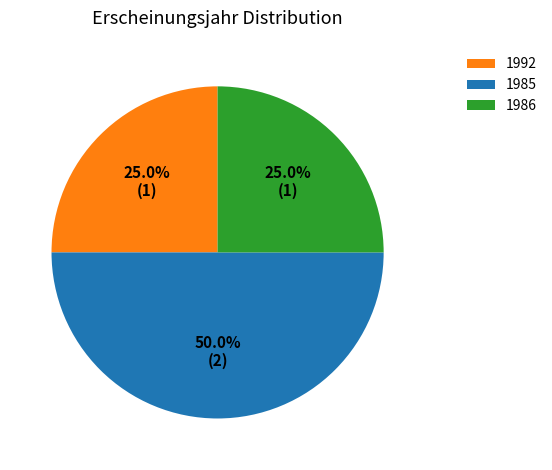

Combined, what portion of the pie is 1992 and 1985?

75.0%